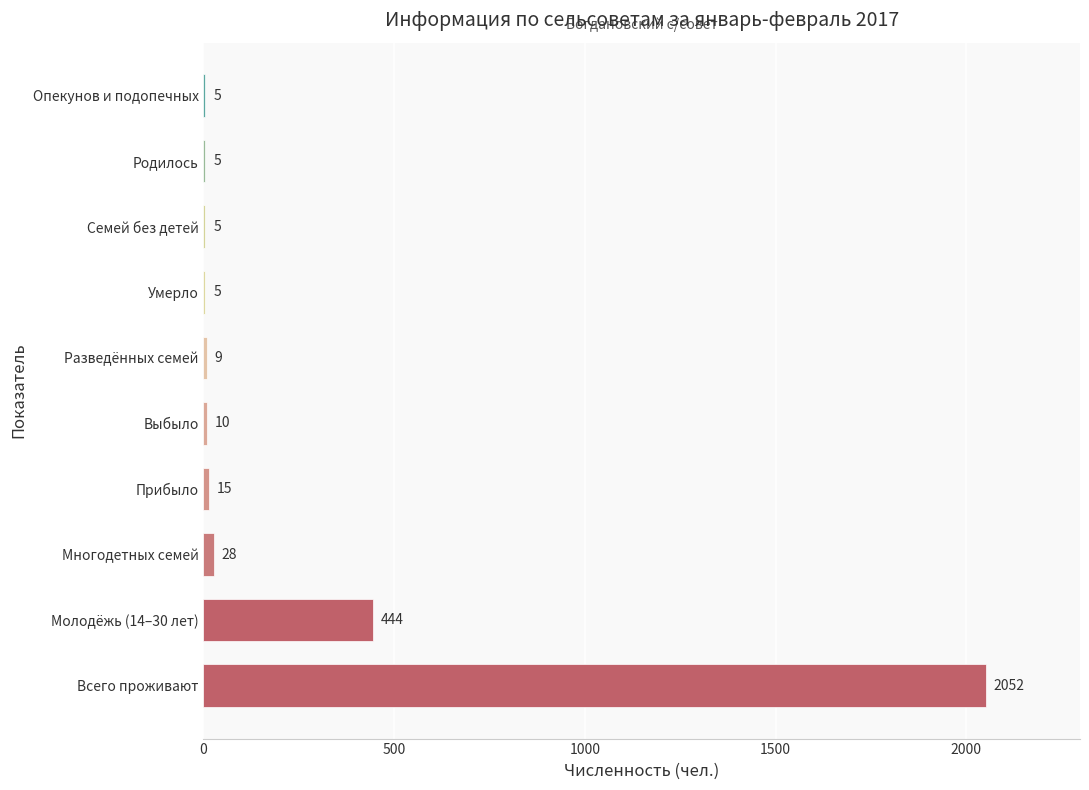

The chart shows a value of 178 at Молодёжь (14–30 лет). True or false?

False